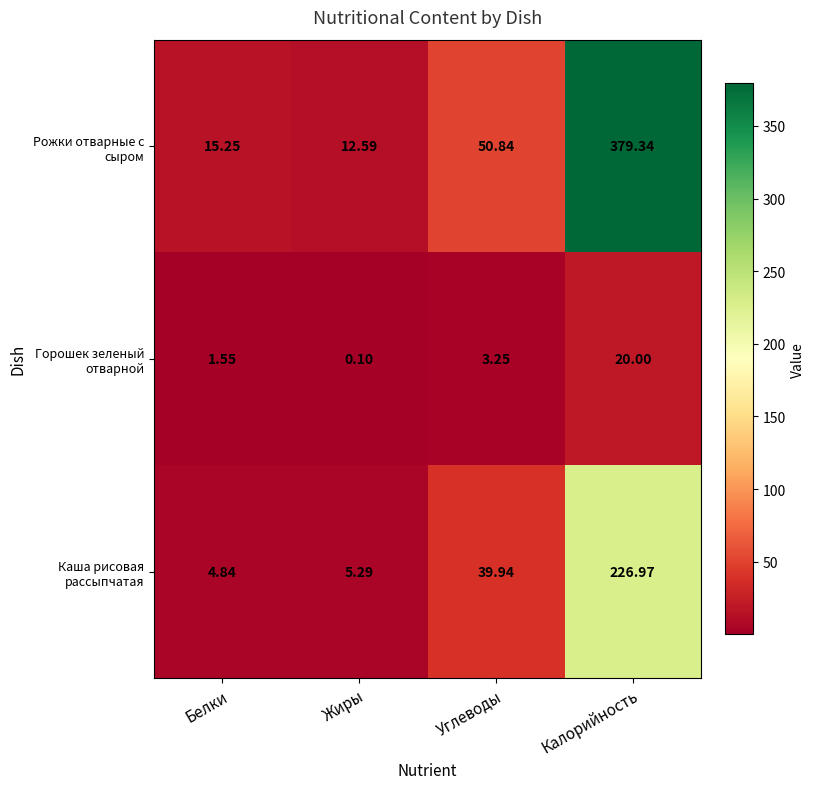

How many distinct data groups are displayed?

3